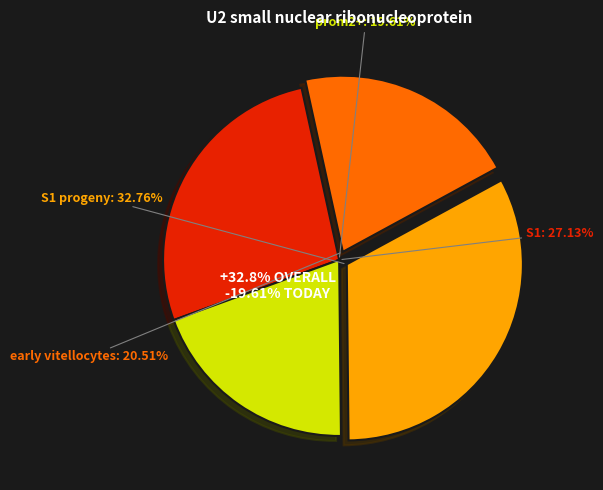

Is it true that S1 progeny is 47% of the pie?

False